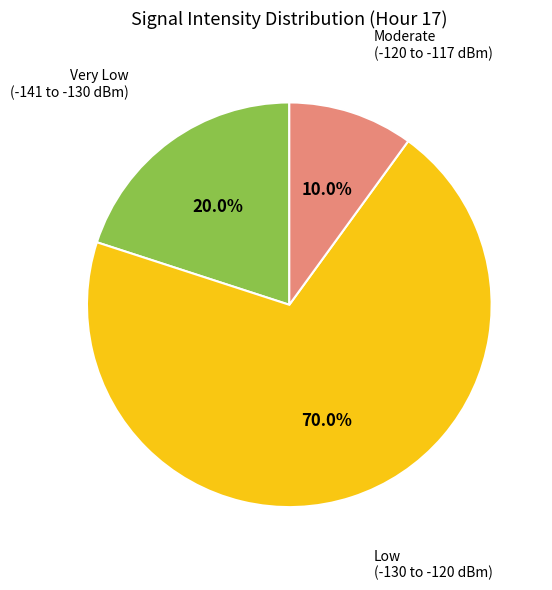

Is there a majority slice in this chart?

Yes